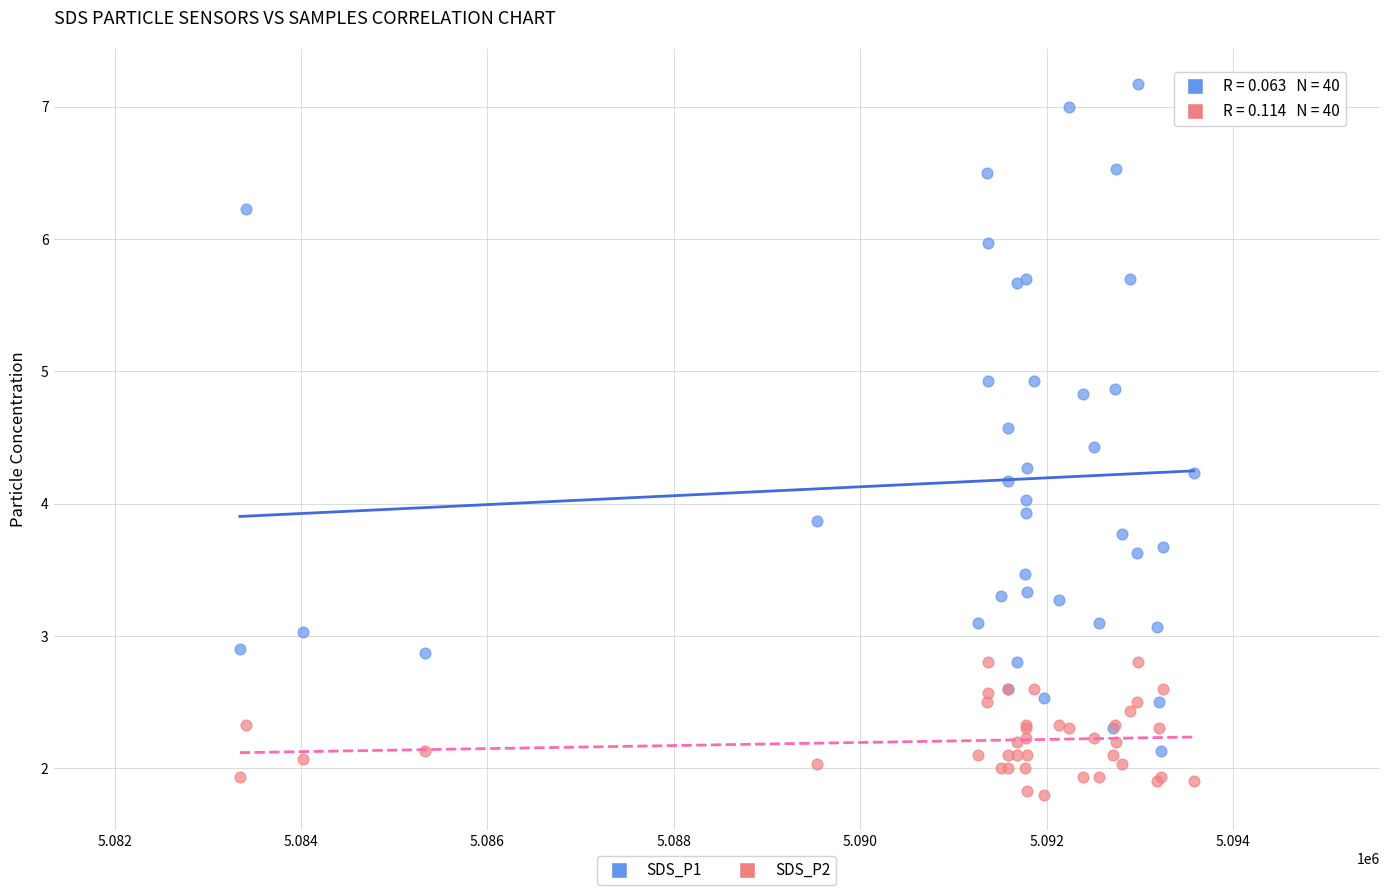

Which series contains the highest Y value?

SDS_P1